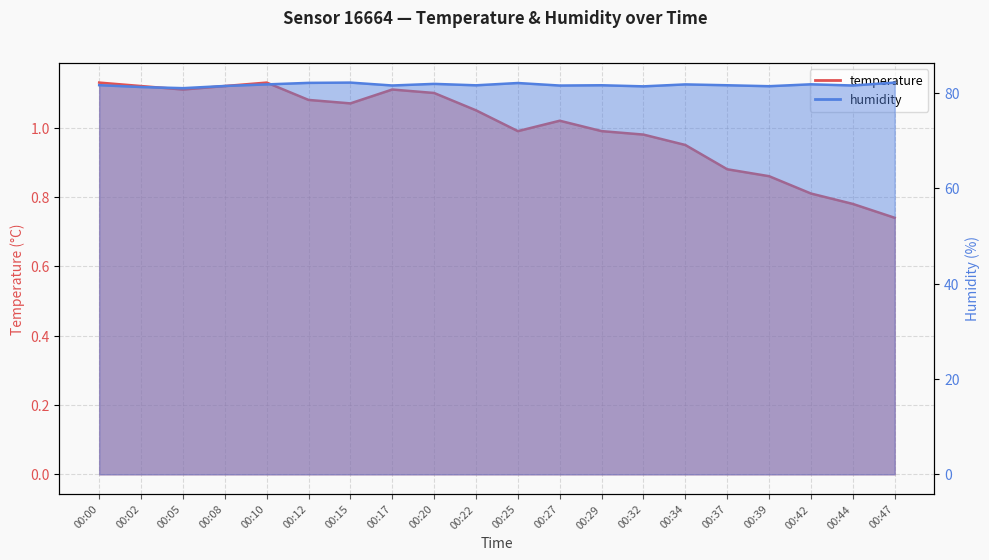

True or false: temperature and humidity cross at least once.

False